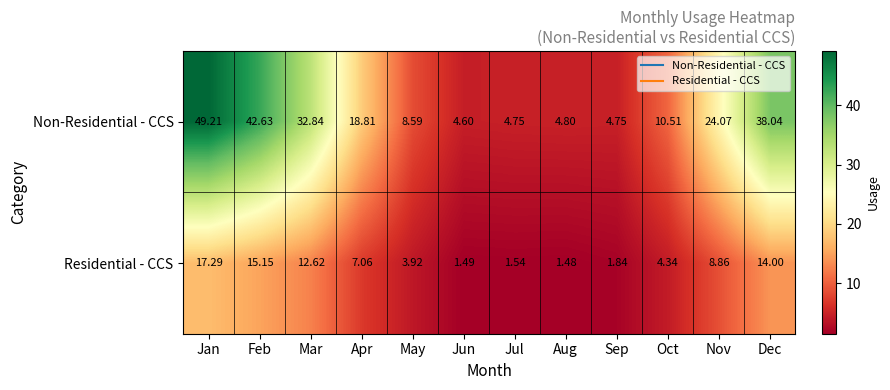

At which category is the sum across all series the highest?

Jan